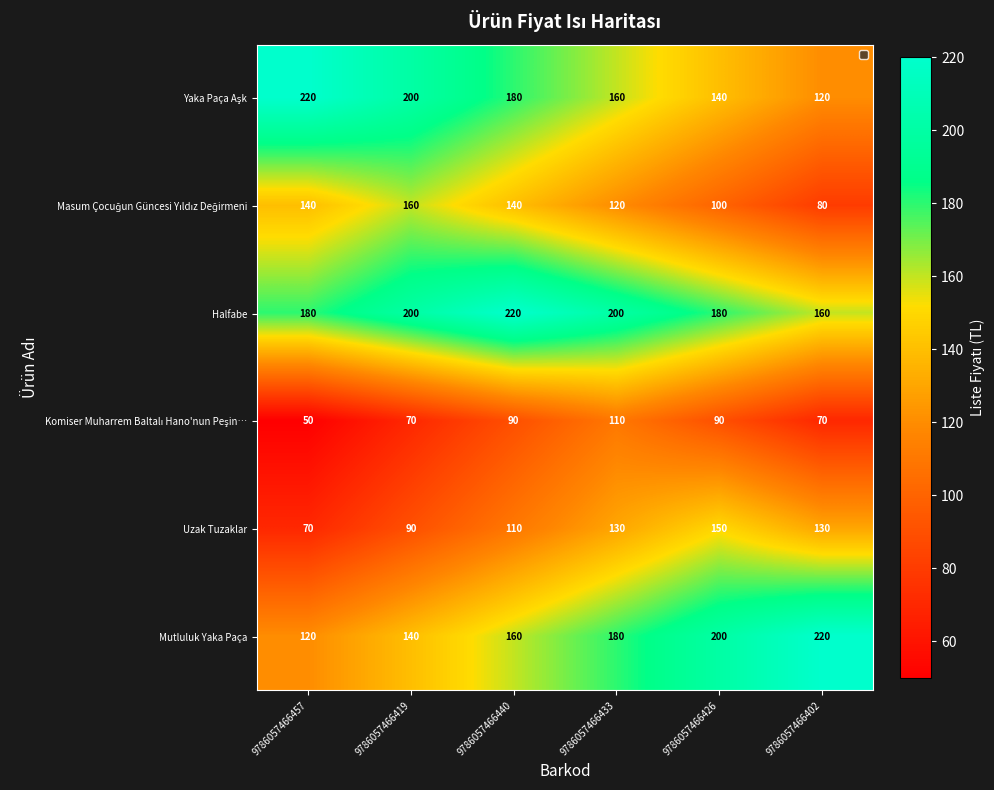

At how many categories does at least one series exceed 219?

3